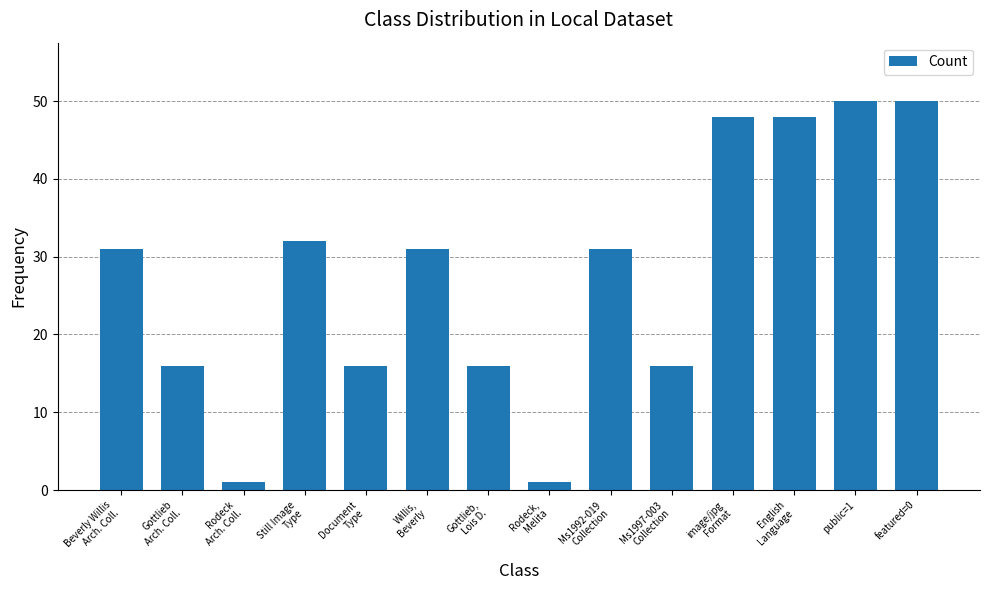

Is it true that the value at Still Image
Type is 32?

True